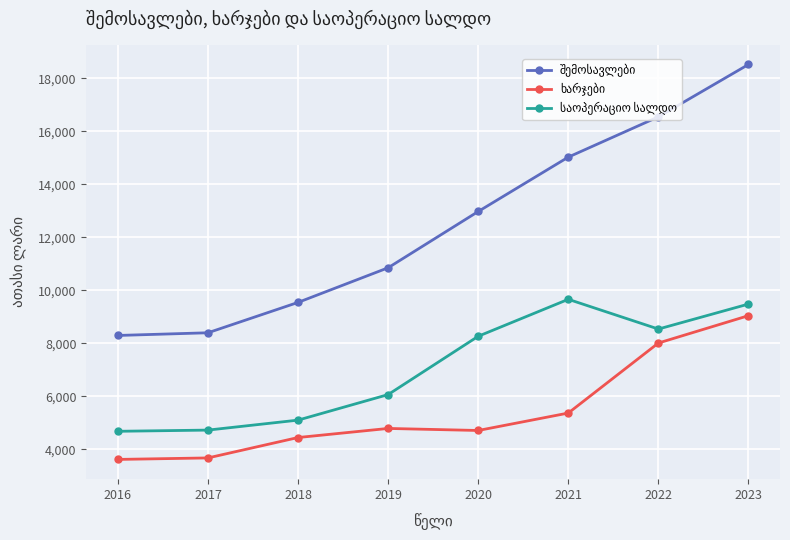

What is the spread (max minus min) of values at 2018?

5098.7